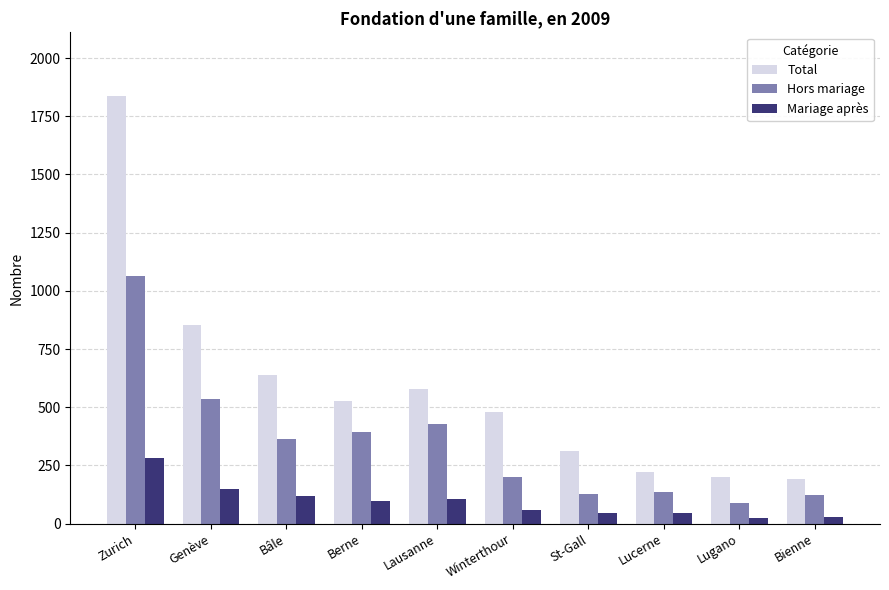

Which category has the highest value across all series?

Zurich